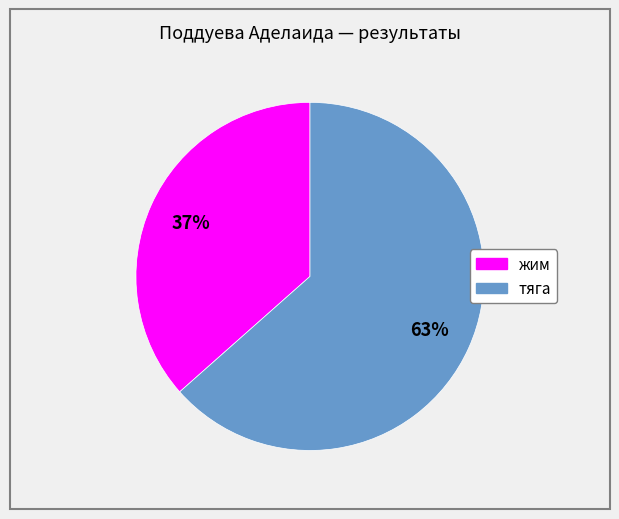

Is there a majority slice in this chart?

Yes